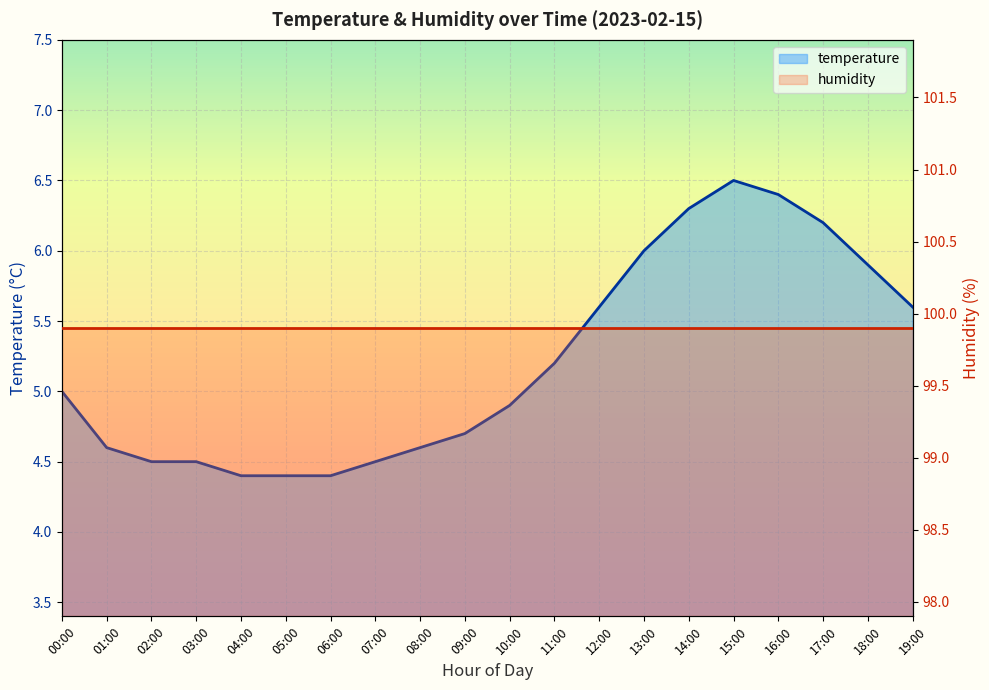

What is the difference between the maximum and second lowest values?

2.1